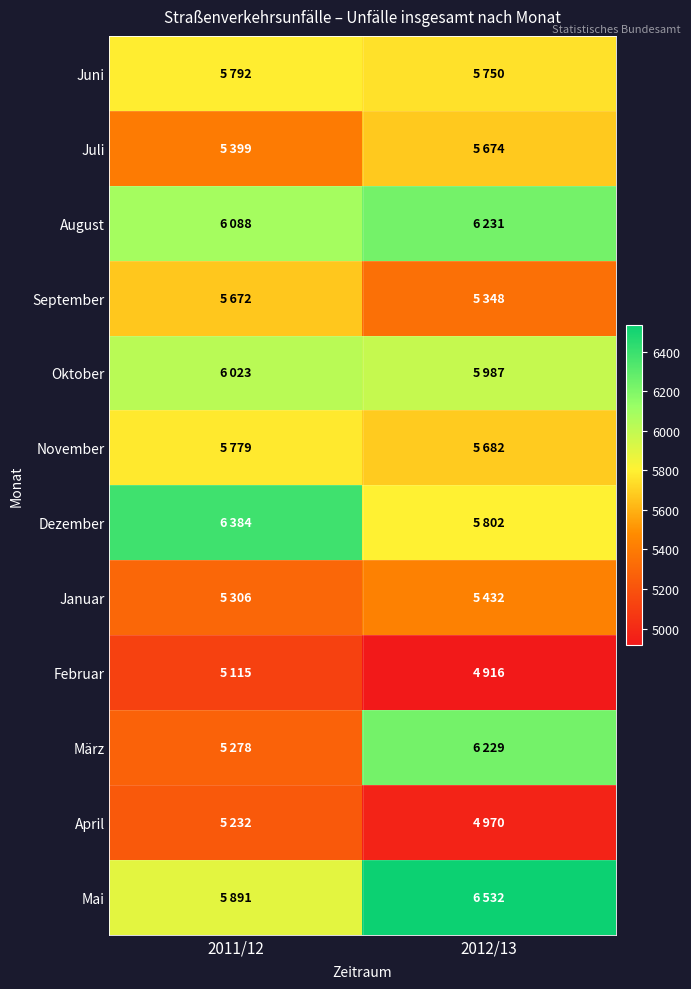

What is the smallest value displayed?

4916